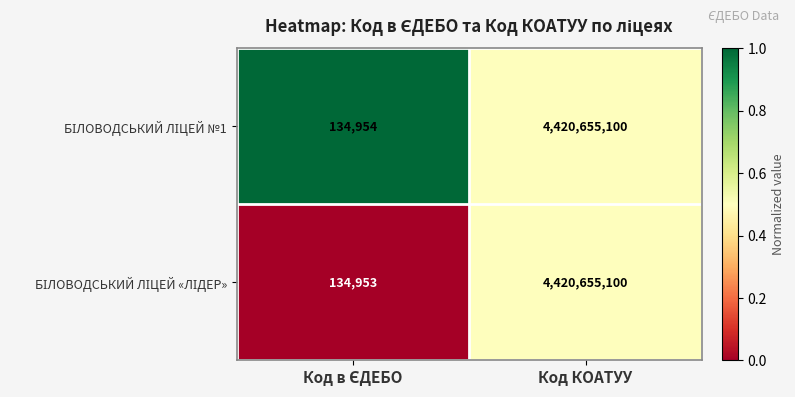

What is the total value across all series at Код КОАТУУ?

8841310200